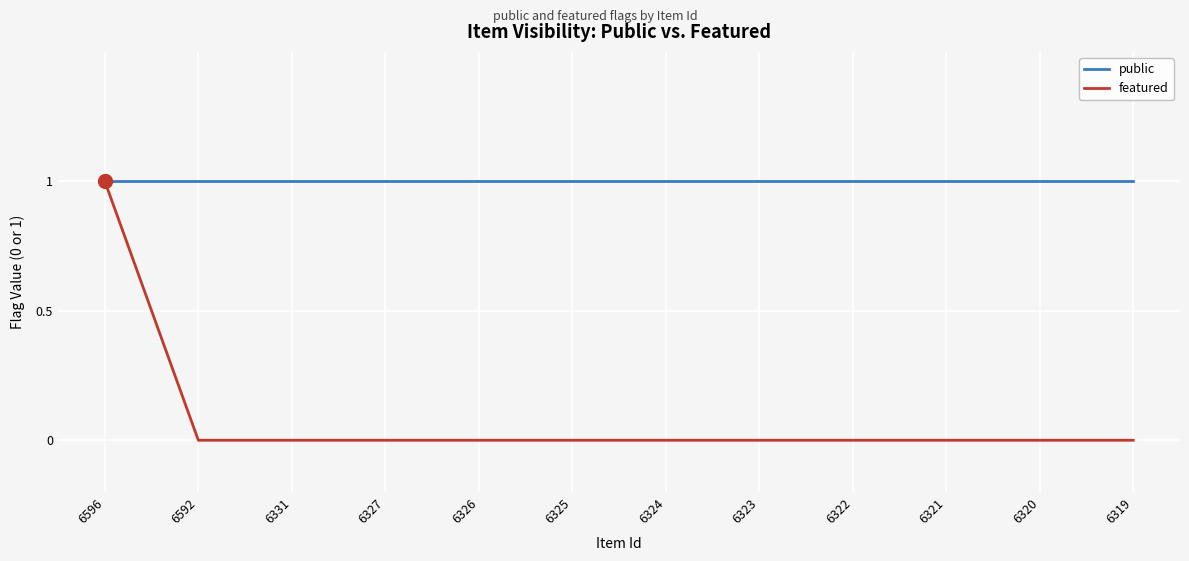

Which series has the largest total across all categories?

public